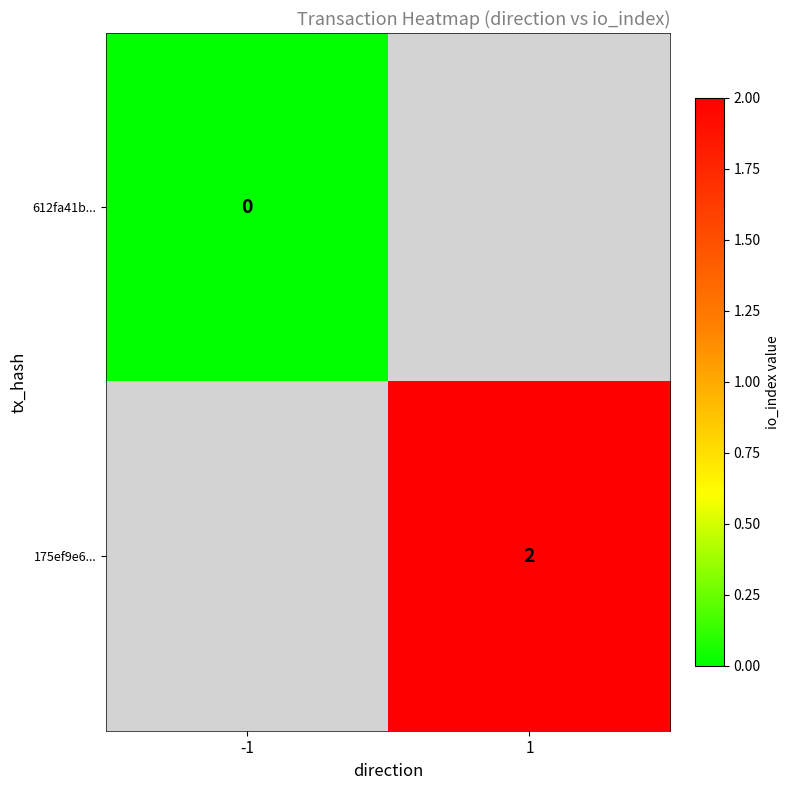

At how many categories does at least one series exceed 1?

1